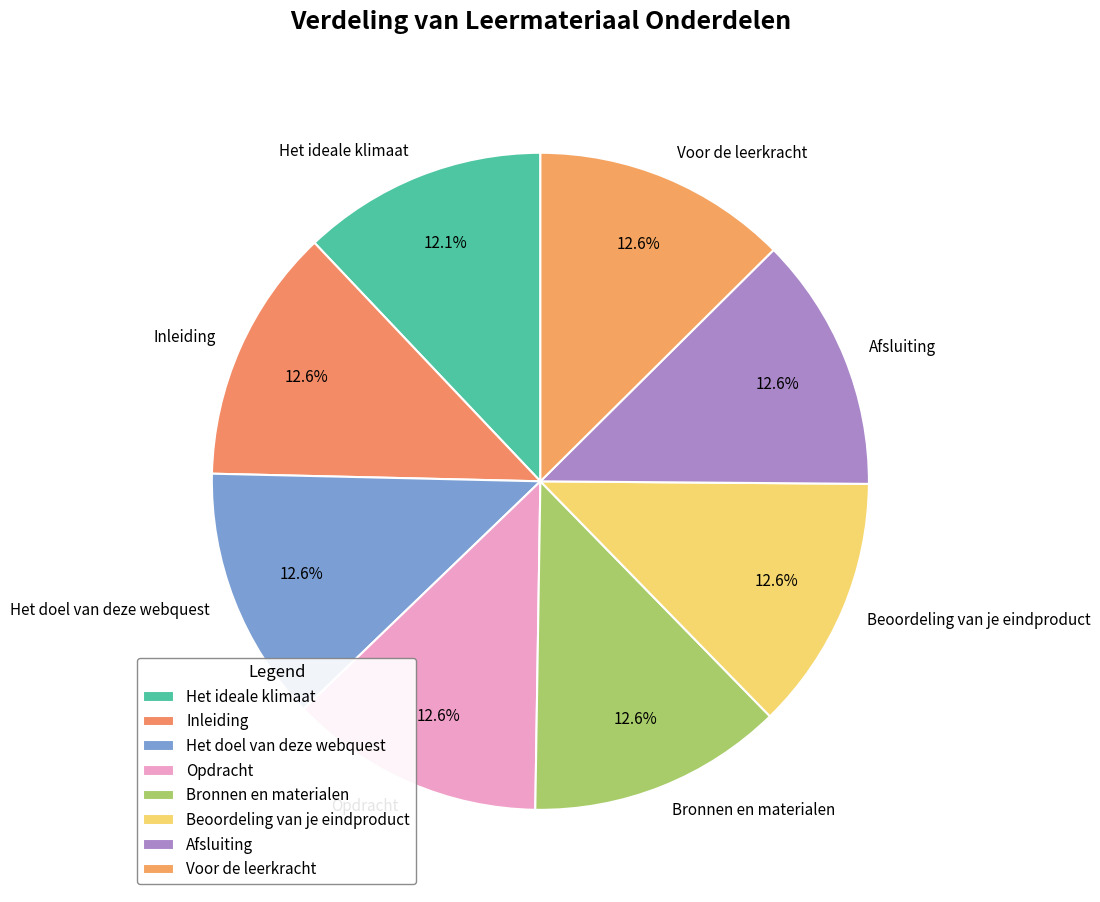

Is the sum of Beoordeling van je eindproduct and Het ideale klimaat greater than half?

No